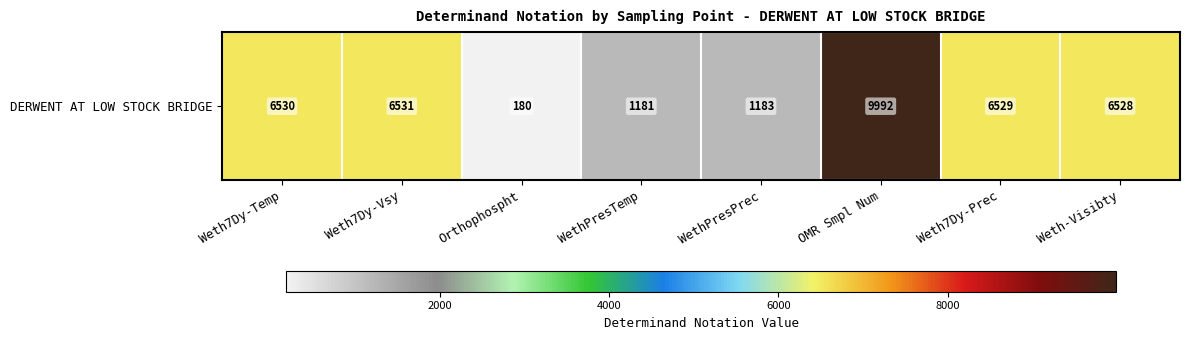

What is the difference between the values at Weth-Visibty and OMR Smpl Num?

3464